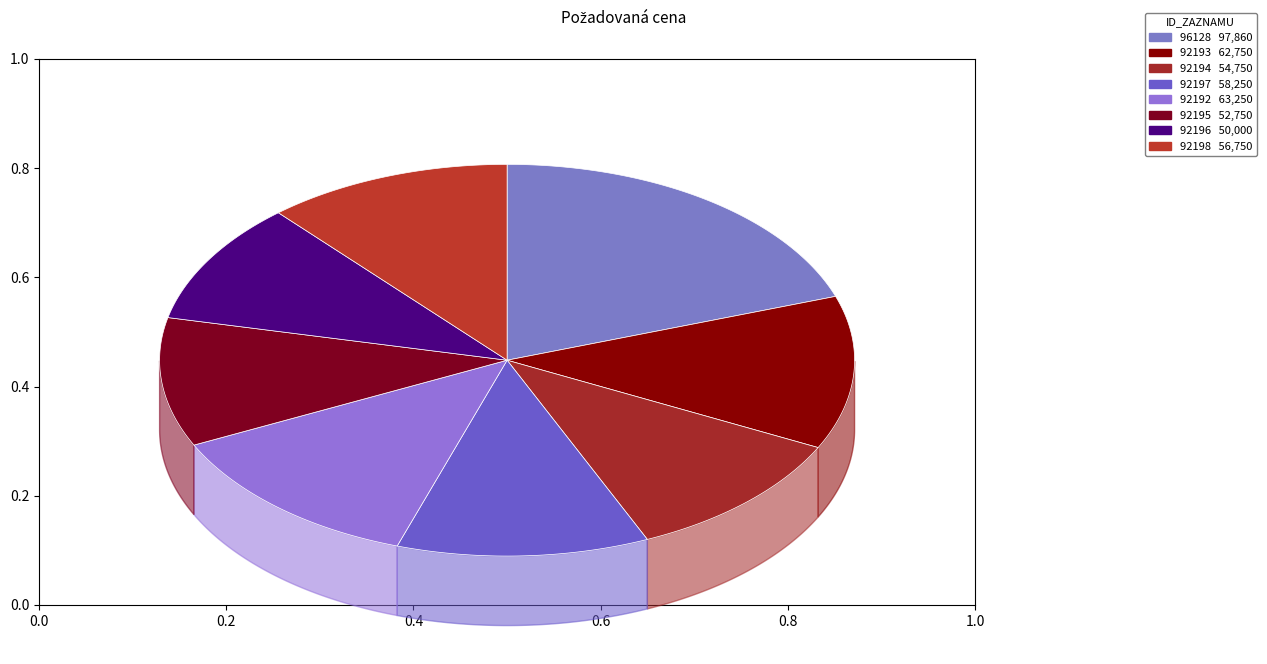

What is the smallest slice in the pie chart?

92196